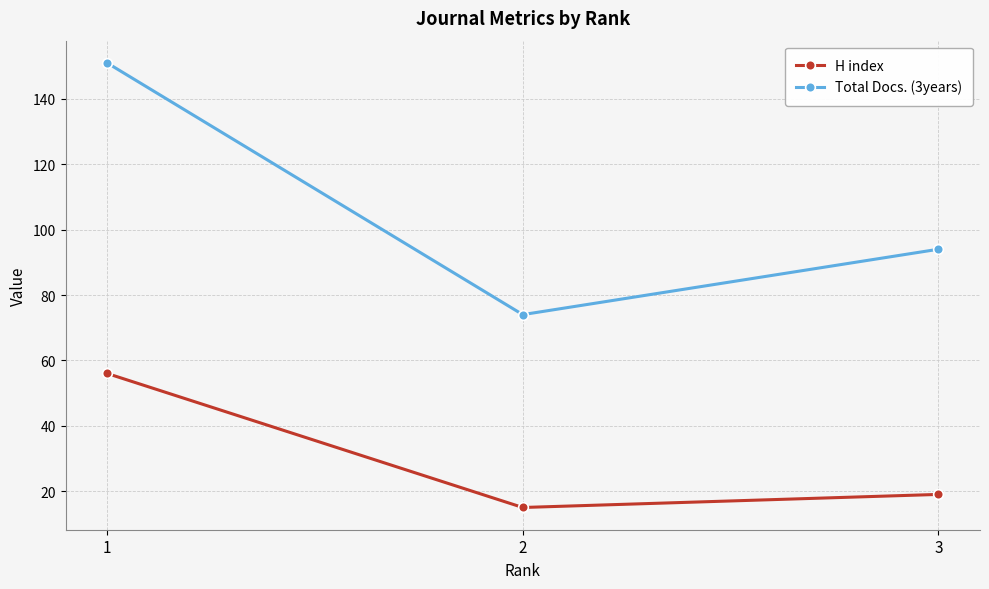

Where is Total Docs. (3years) nearest to the value 112?

3